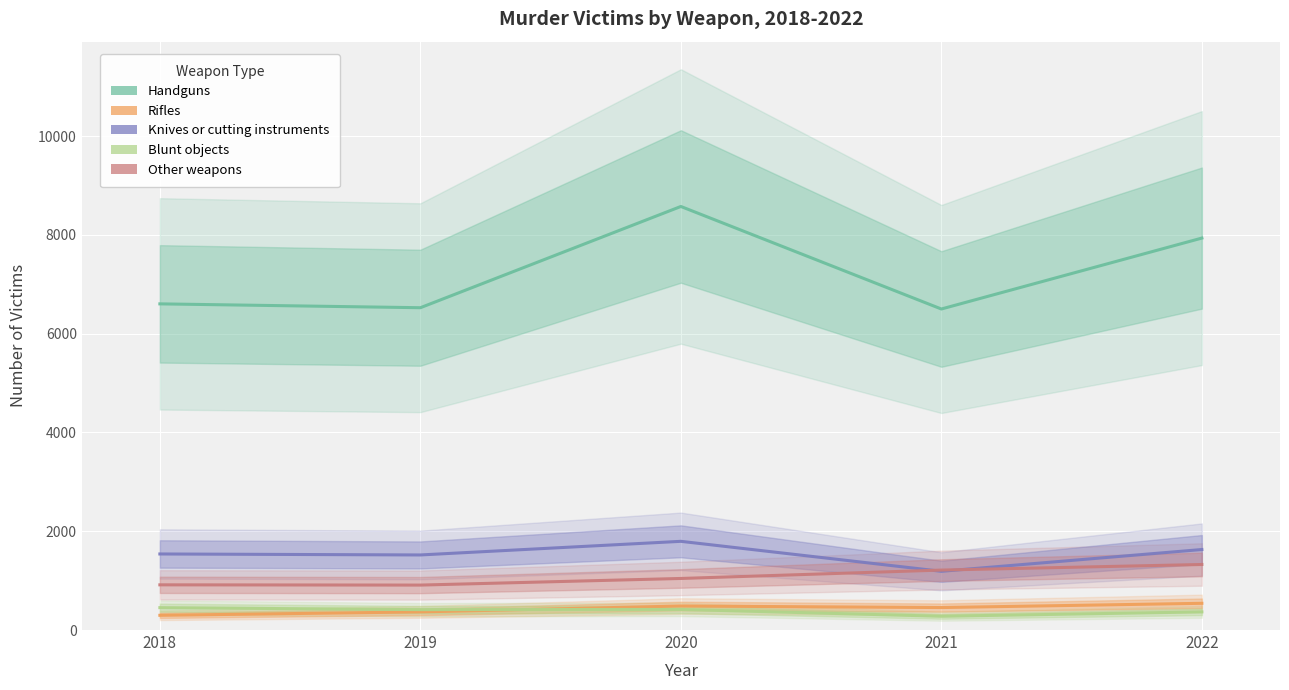

What is the sum of the Knives or cutting instruments values at 2018 and 2021?

2729